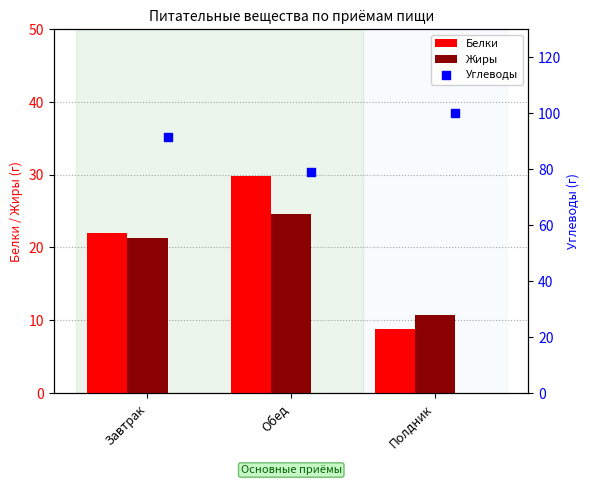

Is the value of Белки at Обед greater than the value of Жиры at Обед?

Yes